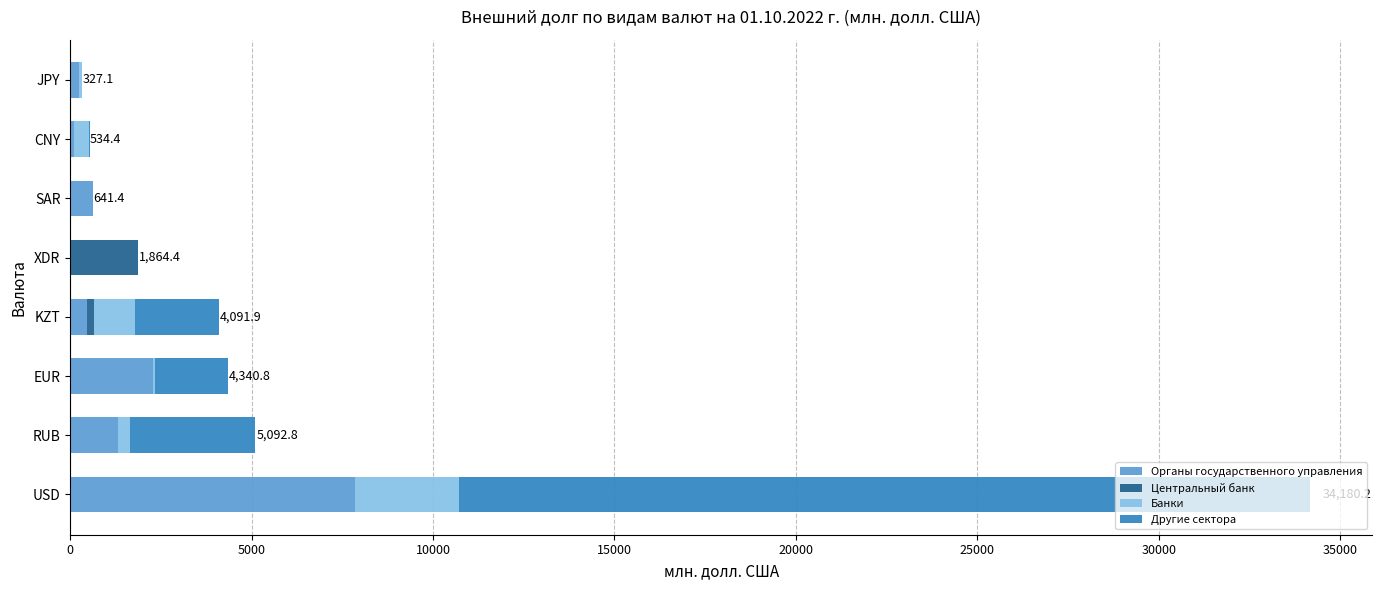

Which category has the highest value in the Органы государственного управления series?

USD